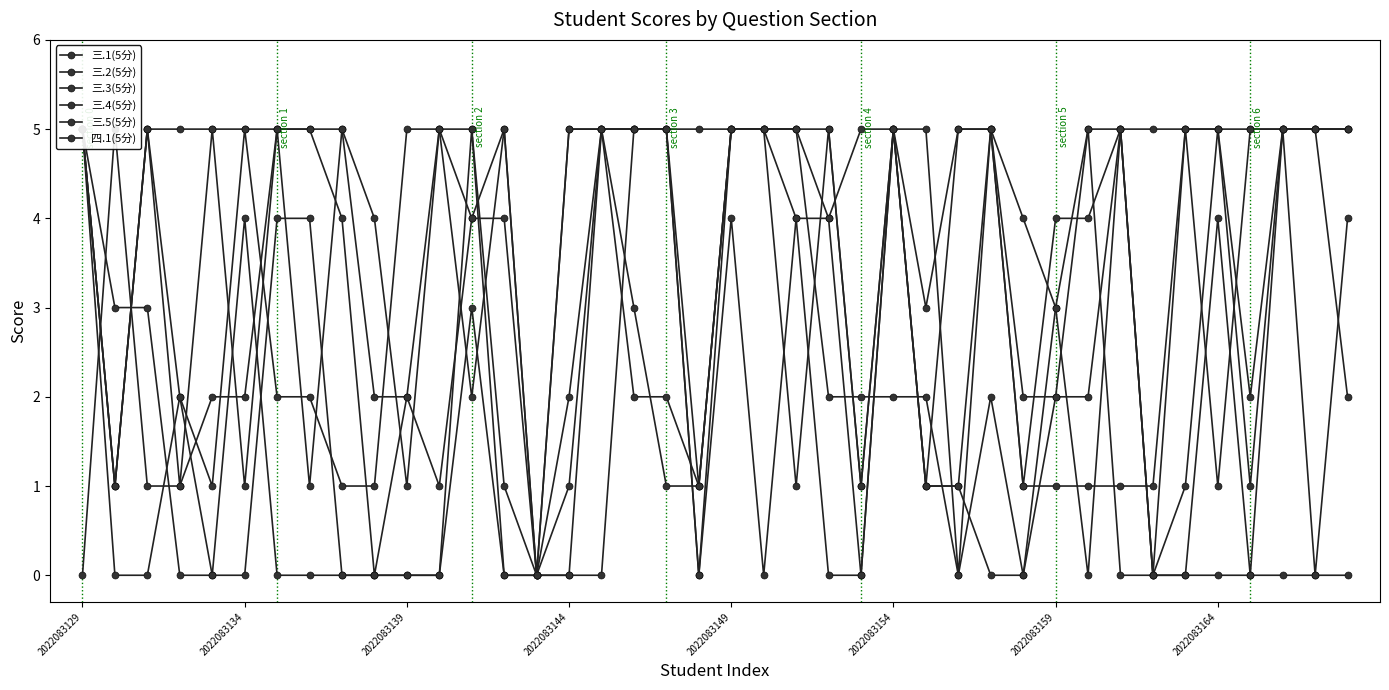

Reading right to left, transcribe all the data shown in this chart.

三.1(5分): 5	5	5	5	5	5	5	5	4	4	1	5	5	3	5	5	4	5	5	5	5	5	5	5	5	0	5	4	5	2	2	5	5	5	5	5	5	5	1	5
三.2(5分): 5	5	5	5	1	5	1	1	1	1	1	5	5	1	5	1	5	1	5	5	1	5	5	5	1	0	1	5	5	1	4	5	1	5	1	5	1	5	1	5
三.3(5分): 5	5	5	1	5	1	0	5	2	2	2	5	1	1	5	1	5	5	5	5	1	2	2	5	2	0	5	2	5	5	1	1	2	2	5	1	2	5	1	5
三.4(5分): 4	0	5	0	4	0	0	5	0	3	4	5	0	5	5	0	0	4	5	5	0	5	5	5	0	0	0	5	0	0	0	0	0	0	4	0	0	3	3	5
三.5(5分): 0	0	0	0	0	0	0	0	5	3	0	0	1	1	5	0	4	4	0	4	0	5	5	0	0	0	0	3	0	0	0	0	4	4	0	0	2	0	0	5
四.1(5分): 2	5	5	2	5	5	0	5	5	2	0	2	0	2	2	2	2	5	5	5	1	1	3	5	5	0	4	4	1	2	0	4	5	5	2	2	1	1	5	0